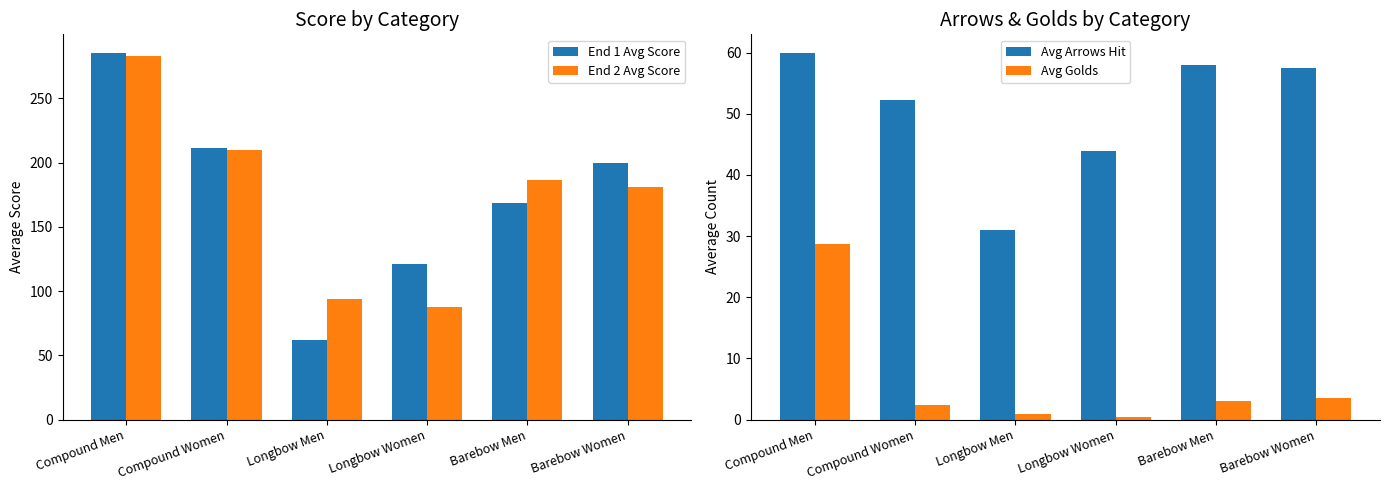

At how many categories does at least one series exceed 141?

4